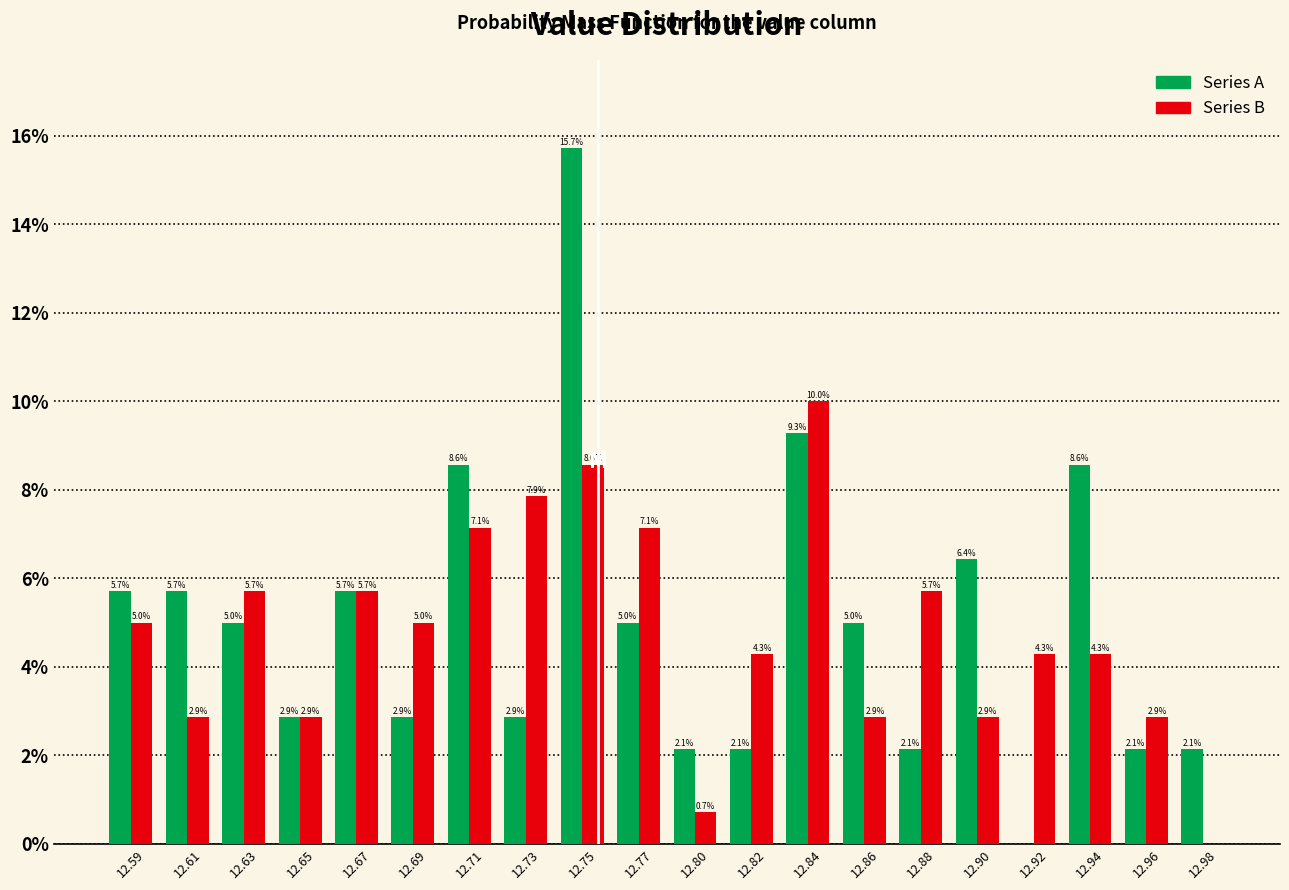

Reading left to right, extract all data points from this chart.

Series A: 12.59=5.7	12.61=5.7	12.63=5.0	12.65=2.9	12.67=5.7	12.69=2.9	12.71=8.6	12.73=2.9	12.75=15.7	12.77=5.0	12.80=2.1	12.82=2.1	12.84=9.3	12.86=5.0	12.88=2.1	12.90=6.4	12.92=0.0	12.94=8.6	12.96=2.1	12.98=2.1
Series B: 12.59=5.0	12.61=2.9	12.63=5.7	12.65=2.9	12.67=5.7	12.69=5.0	12.71=7.1	12.73=7.9	12.75=8.6	12.77=7.1	12.80=0.7	12.82=4.3	12.84=10.0	12.86=2.9	12.88=5.7	12.90=2.9	12.92=4.3	12.94=4.3	12.96=2.9	12.98=0.0